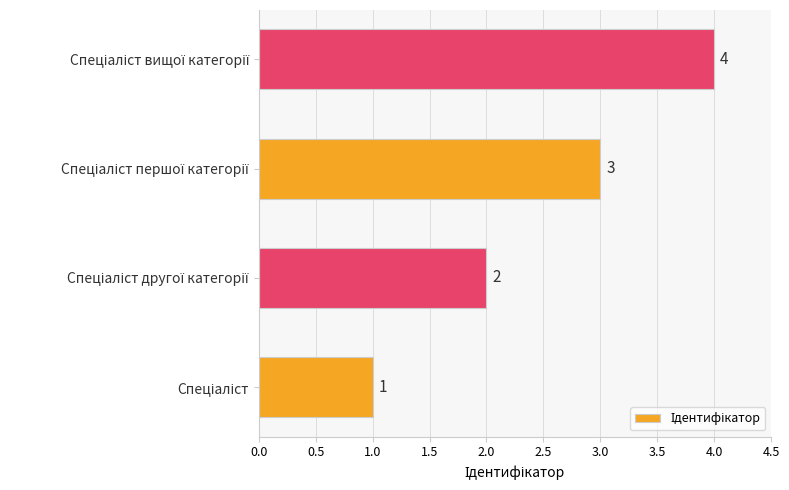

How many values are between 2 and 4?

3